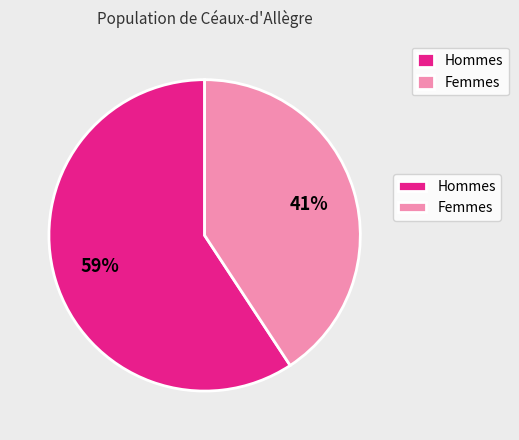

To the nearest percent, what is the average slice percentage?

50%